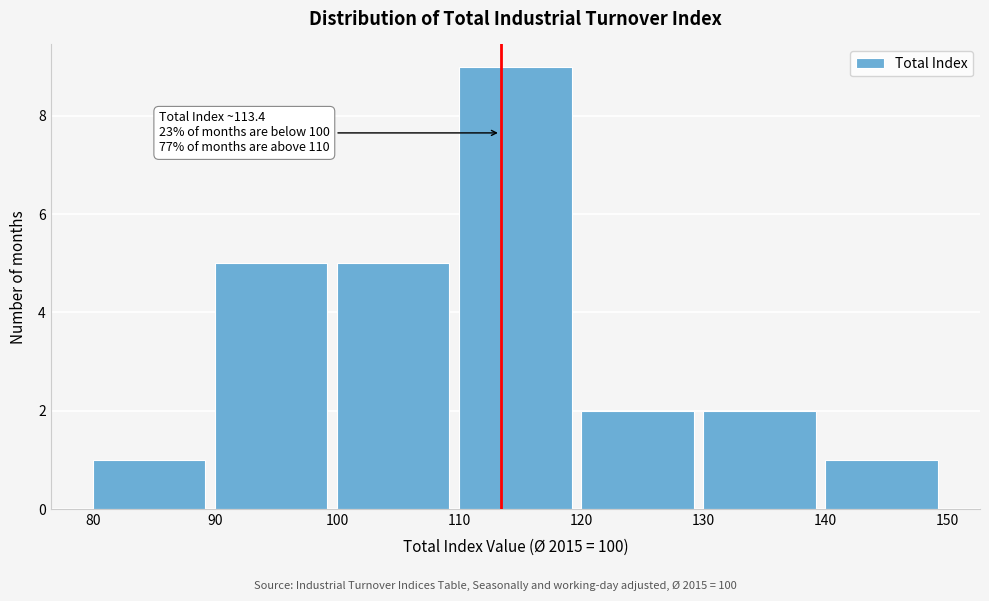

Over which range of the x-axis is the bar tallest?

110 to 120